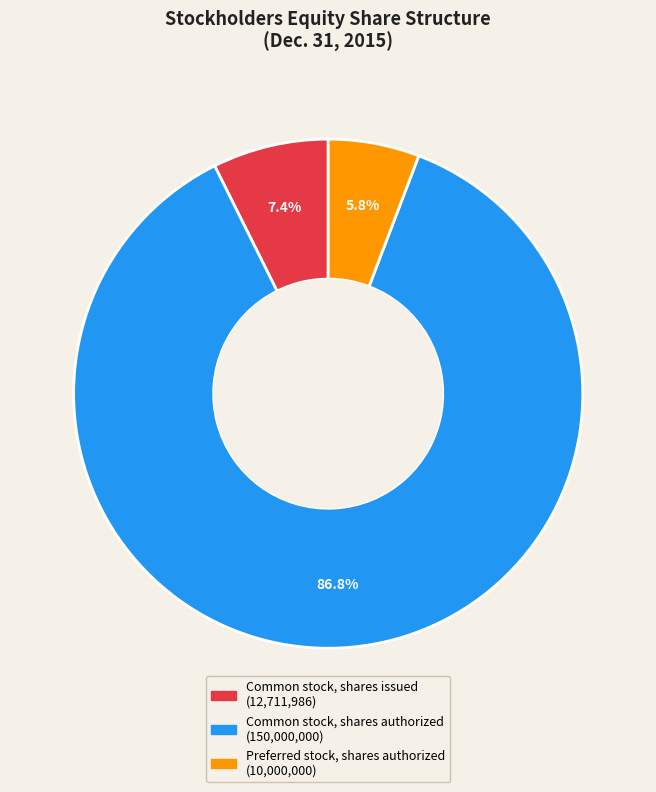

Rank the categories by value from lowest to highest.

Preferred stock, shares authorized, Common stock, shares issued, Common stock, shares authorized